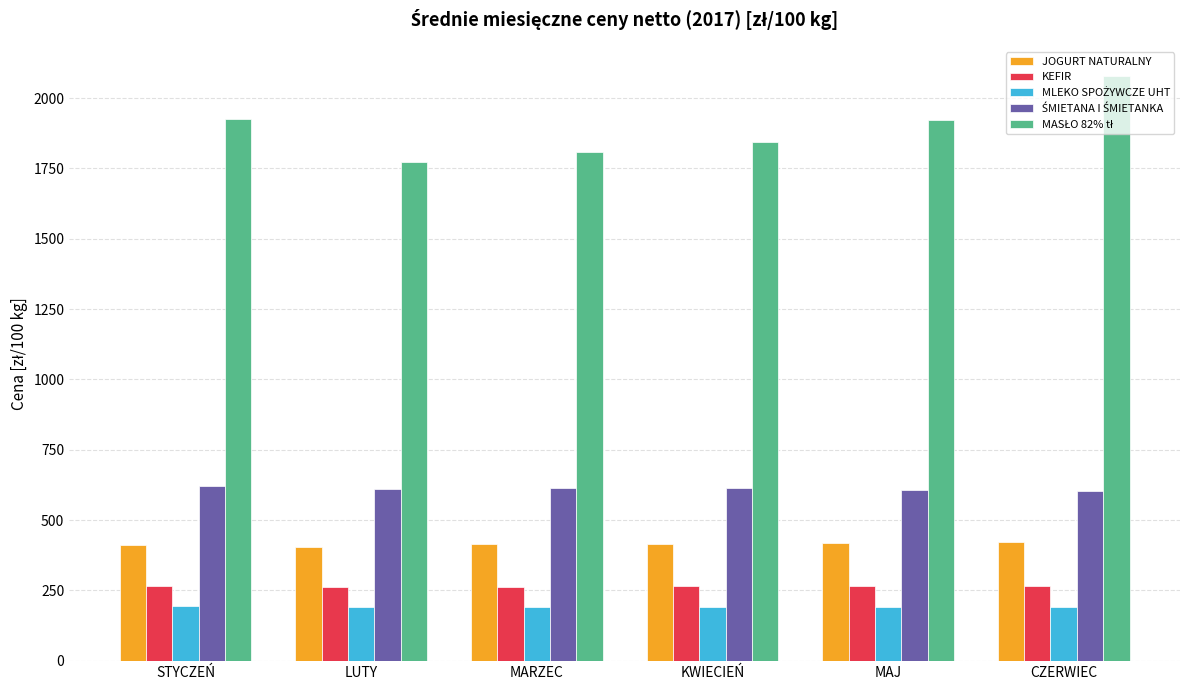

What is the maximum value shown in the chart?

2078.6